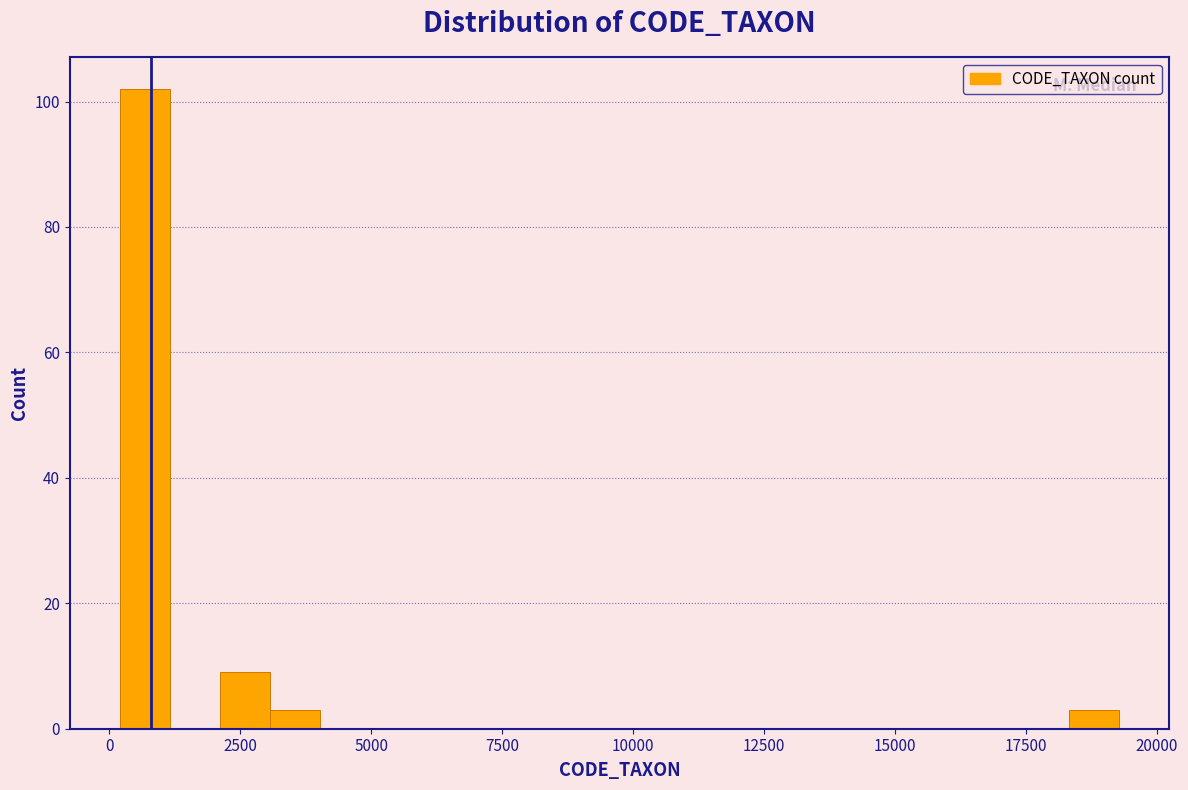

Read against the x-axis, roughly where is the centre of the tallest bar?

500